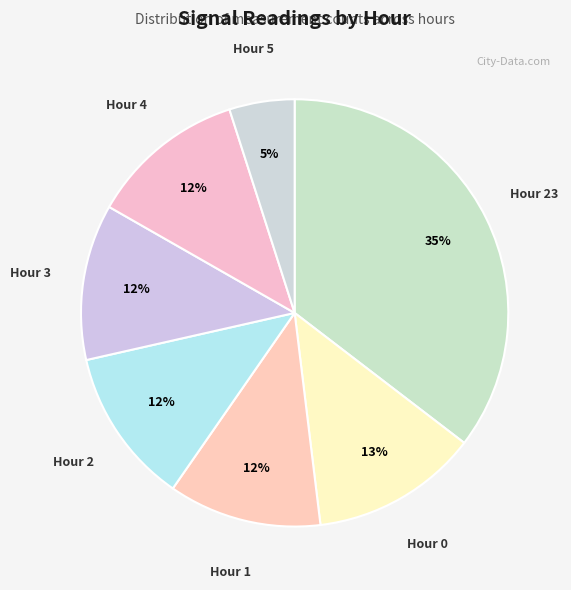

Which slice is the largest?

Hour 23